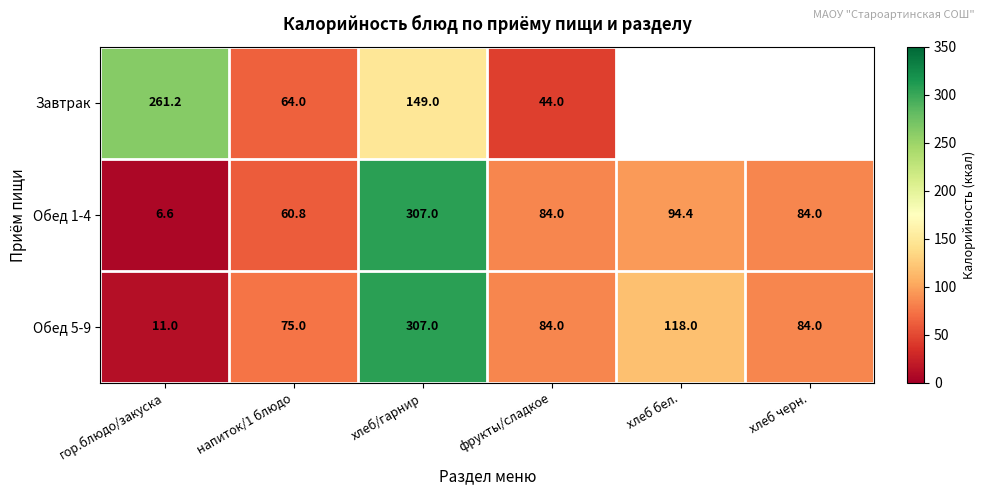

At which label does Обед 1-4 first exceed 84?

хлеб/гарнир